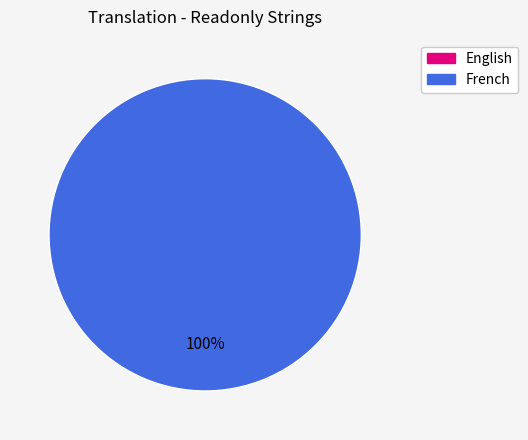

True or false: English accounts for 0% of the total.

True